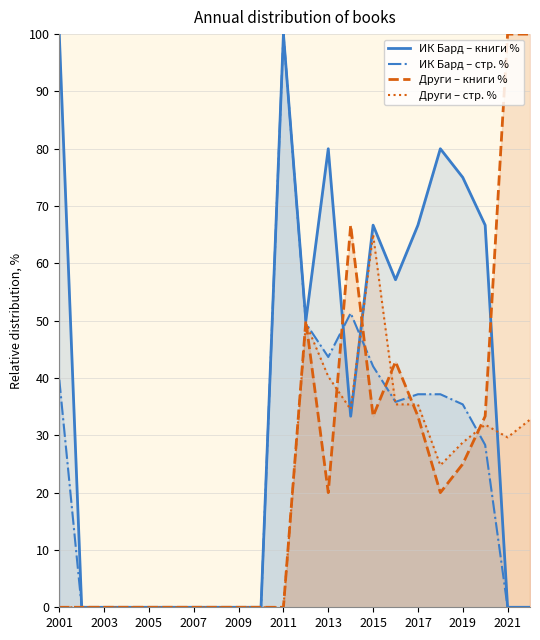

What is the spread (max minus min) of values at 2001?

100.0